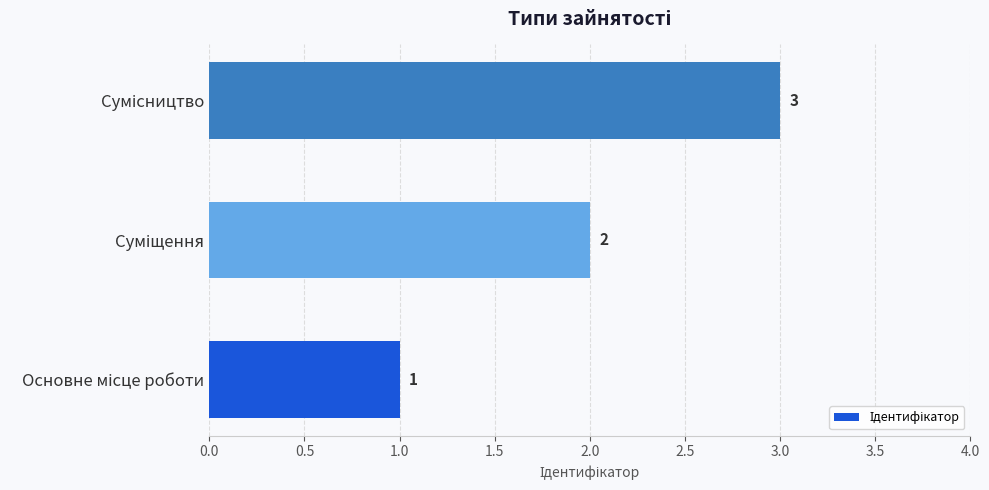

How many values are between 1 and 3?

3